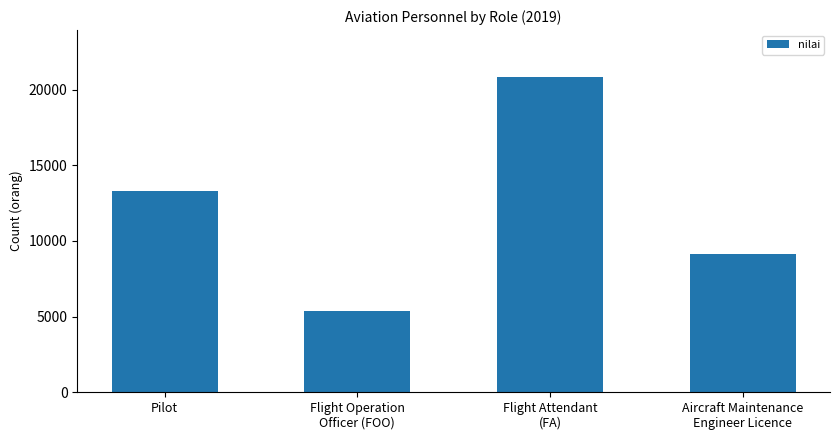

Reading left to right, extract all data points from this chart.

Pilot=13327	Flight Operation
Officer (FOO)=5380	Flight Attendant
(FA)=20811	Aircraft Maintenance
Engineer Licence=9166